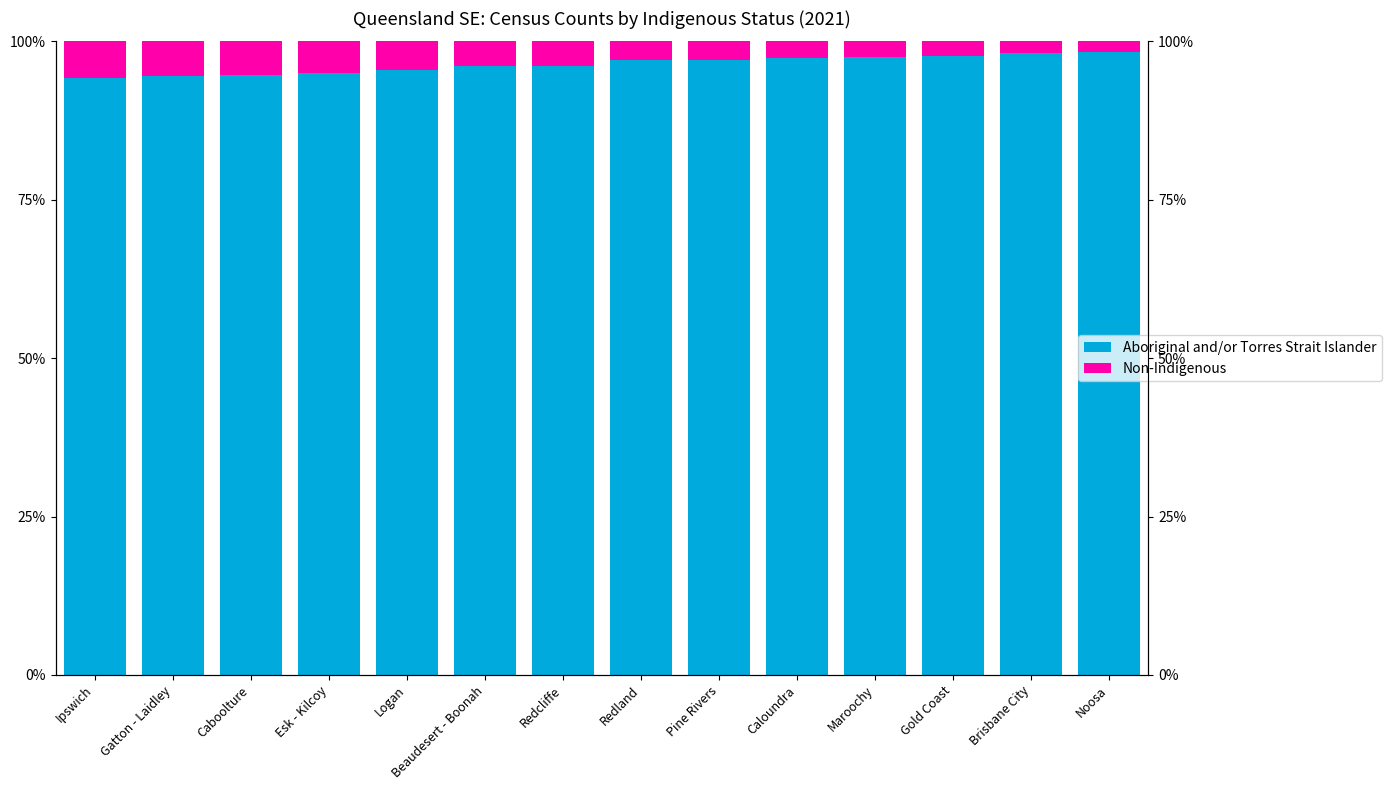

What is the total value across all series at Esk - Kilcoy?

100.0